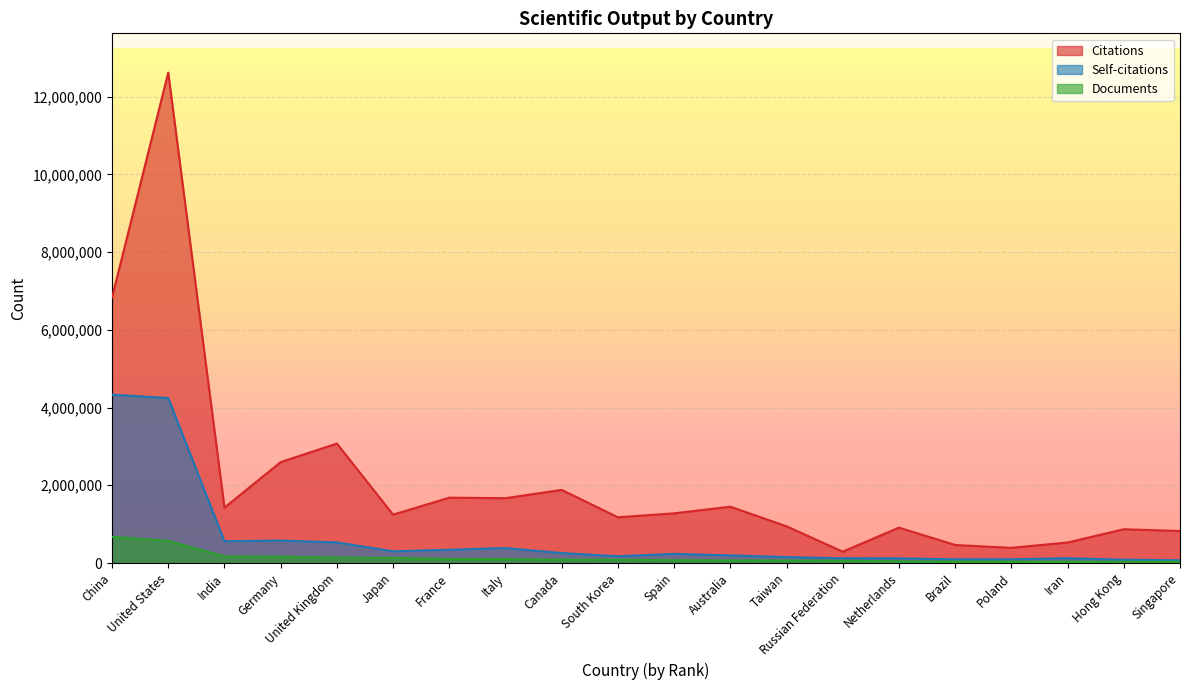

True or false: Documents has more than 0 points higher than both neighbors.

False